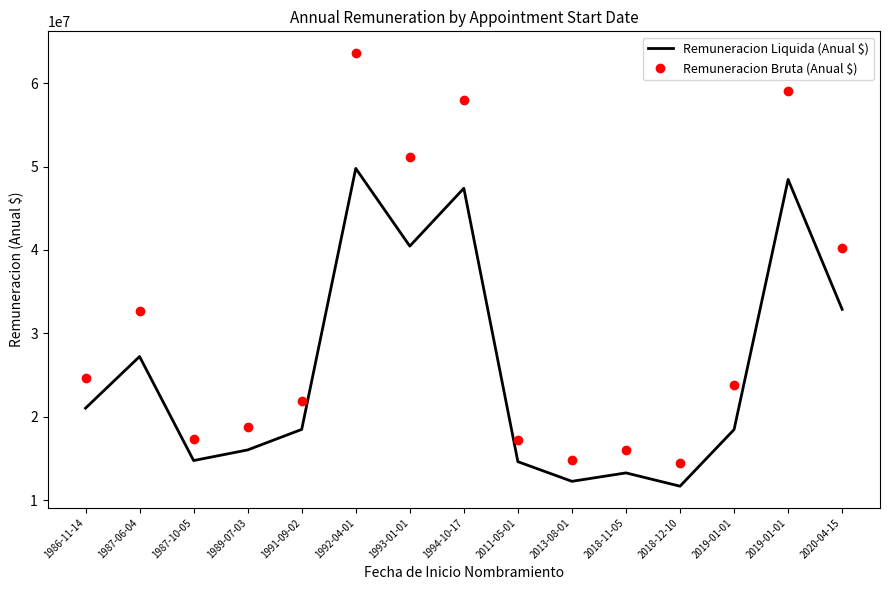

How many distinct data groups are displayed?

2